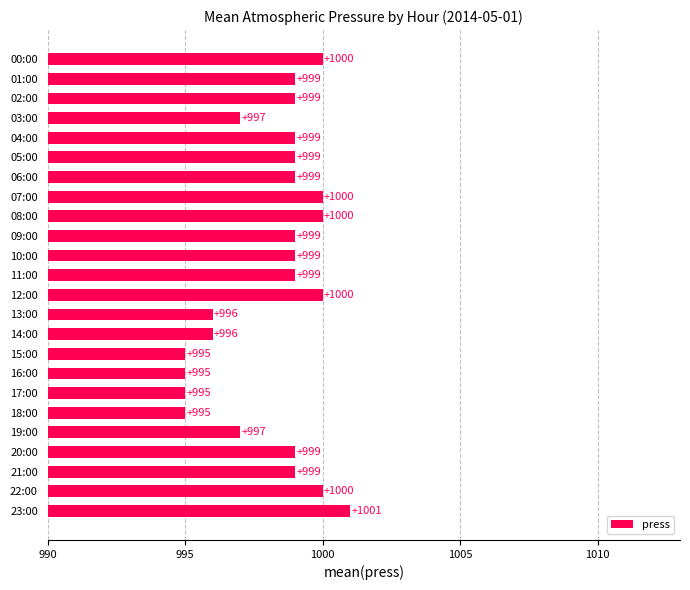

Count the values in the range 997 to 1000.

17